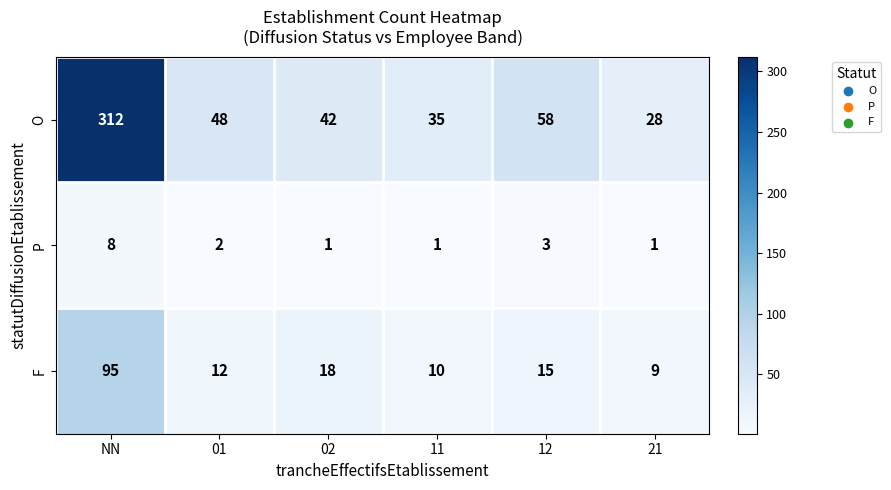

What is the maximum value shown in the chart?

312